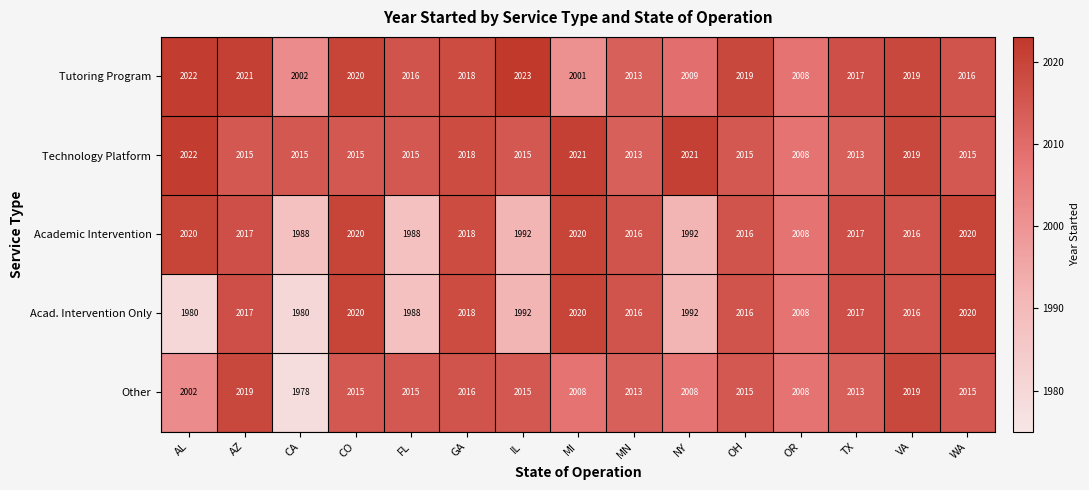

Which series has the widest spread of values?

Other